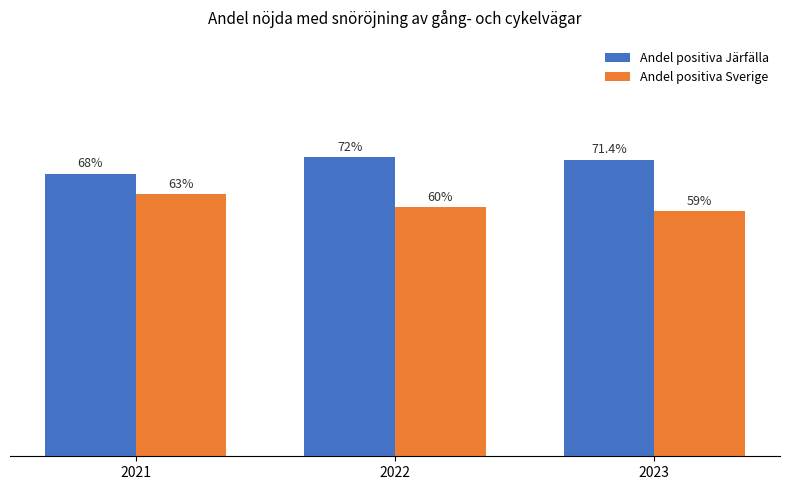

Which series has the largest total across all categories?

Andel positiva Järfälla